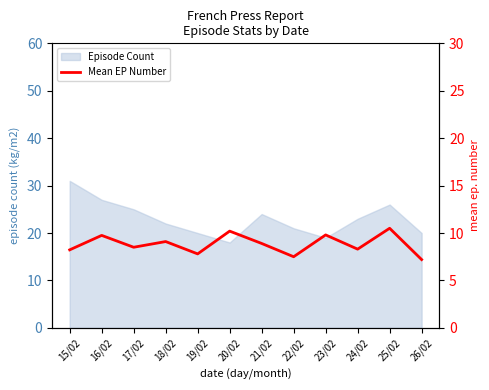

What is the difference between the maximum and minimum values?

3.3